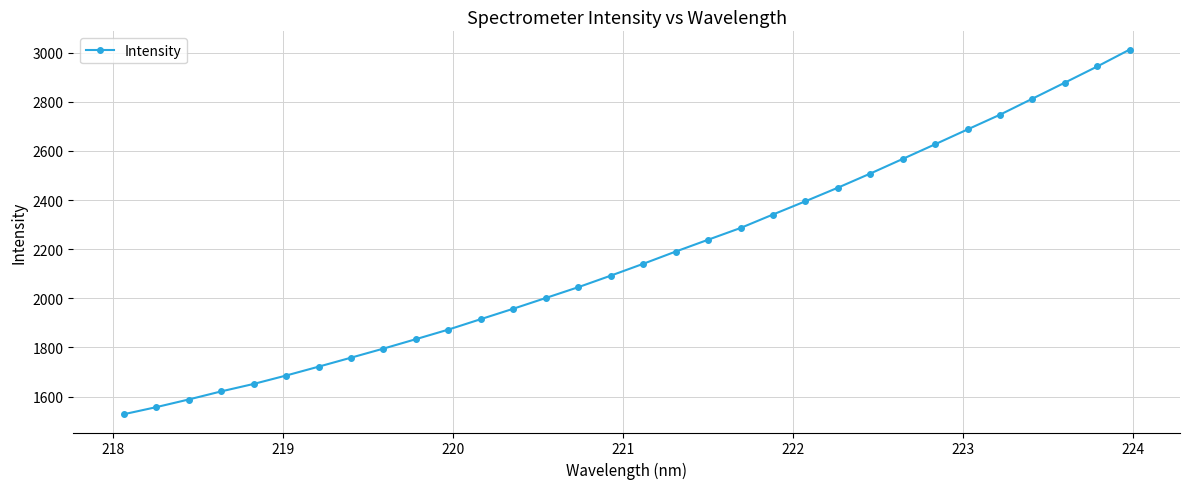

What is the value of the 21st point from the left?

2341.2